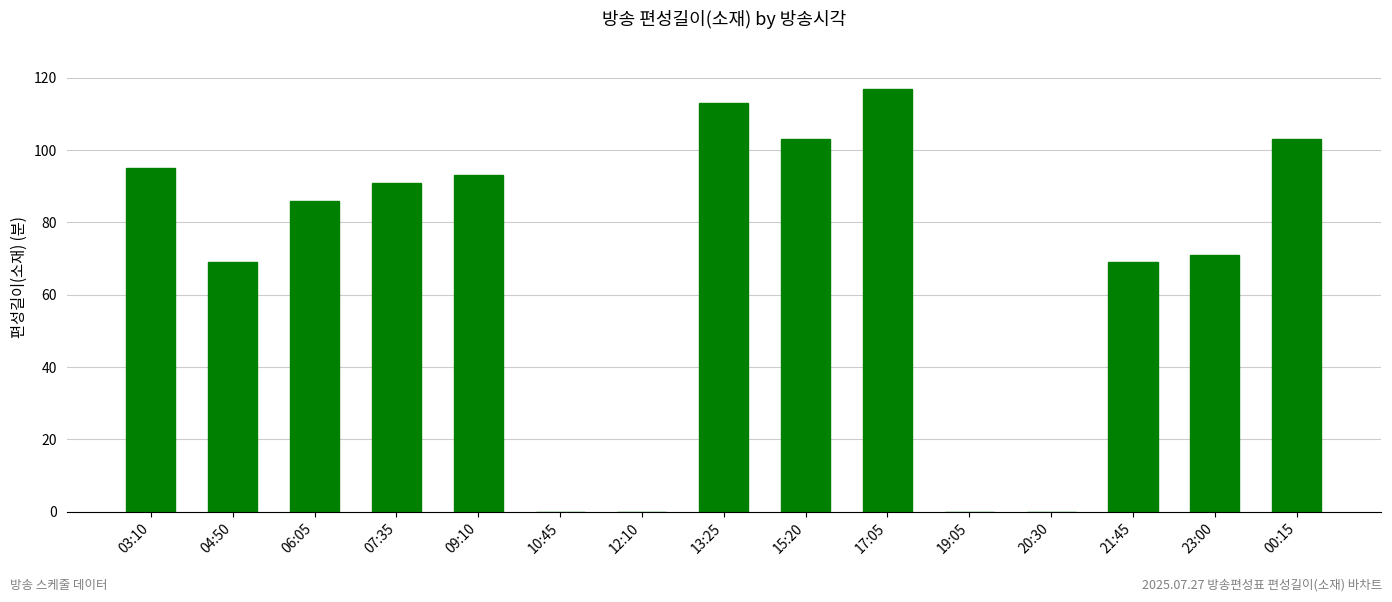

What is the greatest value displayed?

117